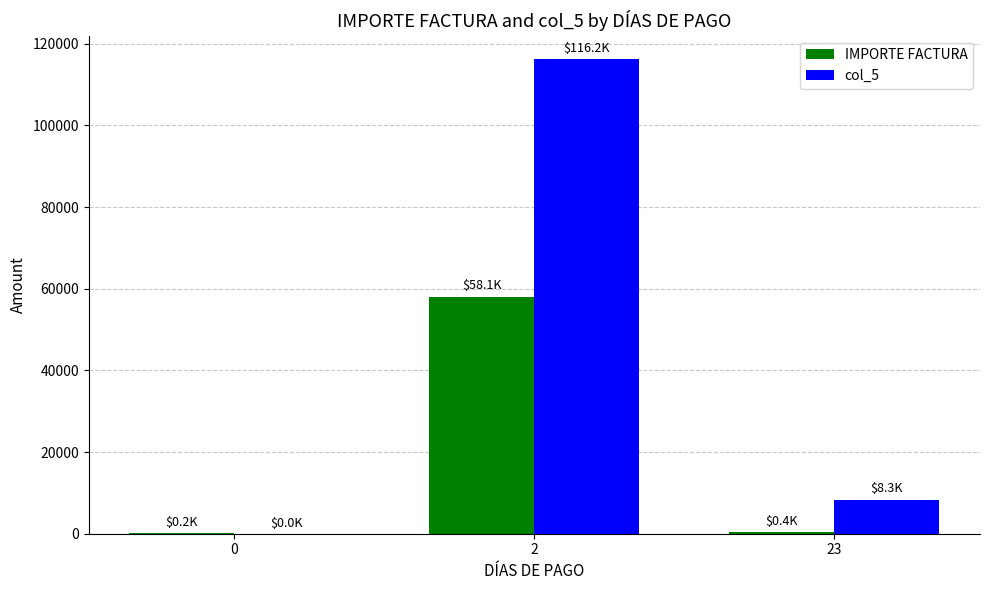

The col_5 series shows 61912.4 at 2. True or false?

False